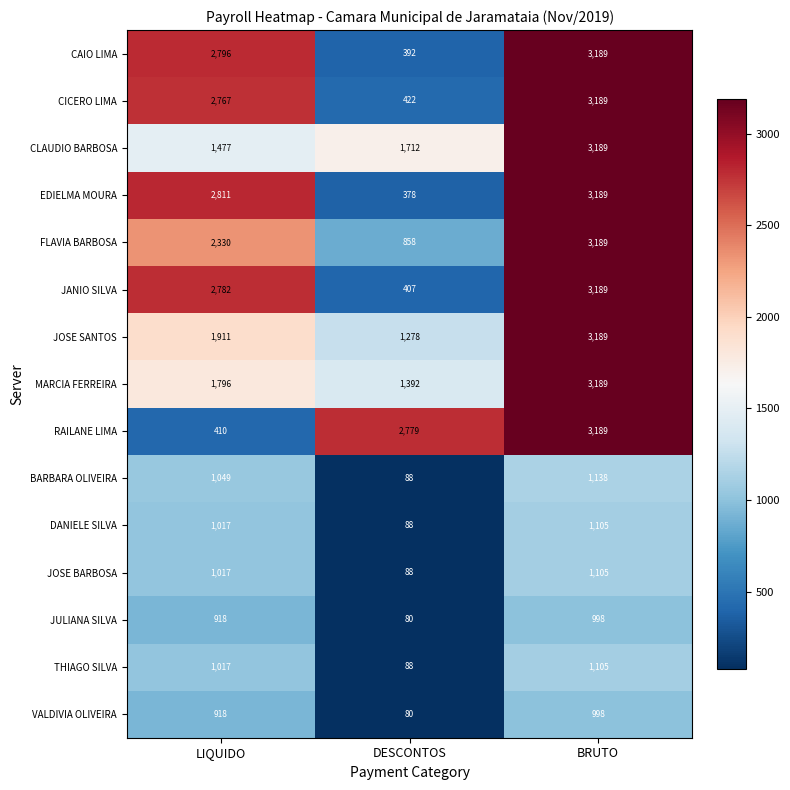

What is the total value across all series at DESCONTOS?

10130